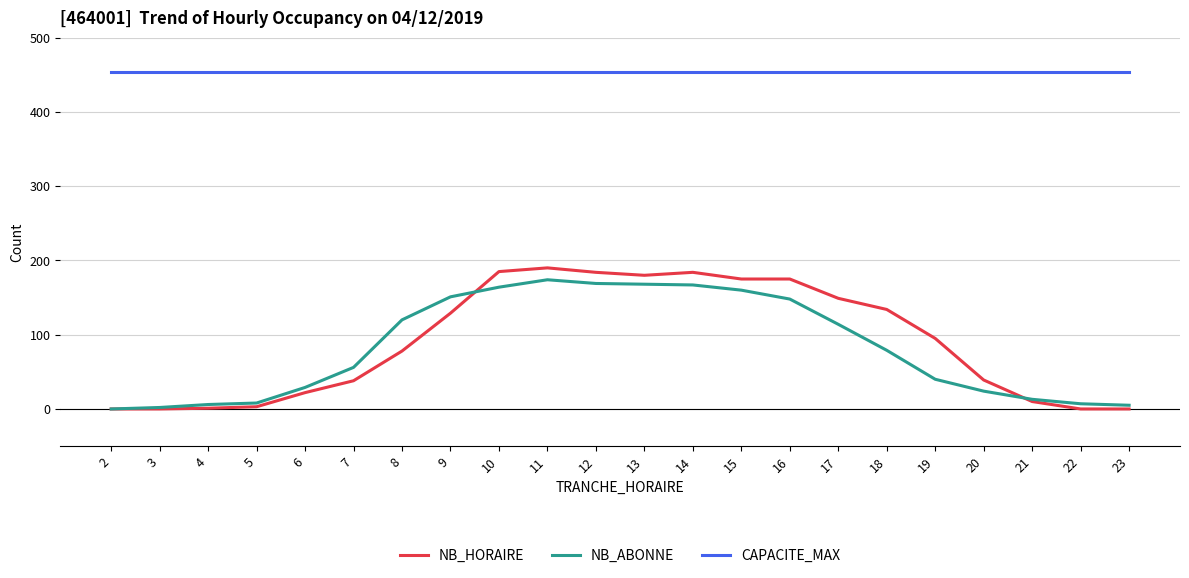

The value of NB_ABONNE at 13 is 168. True or false?

True